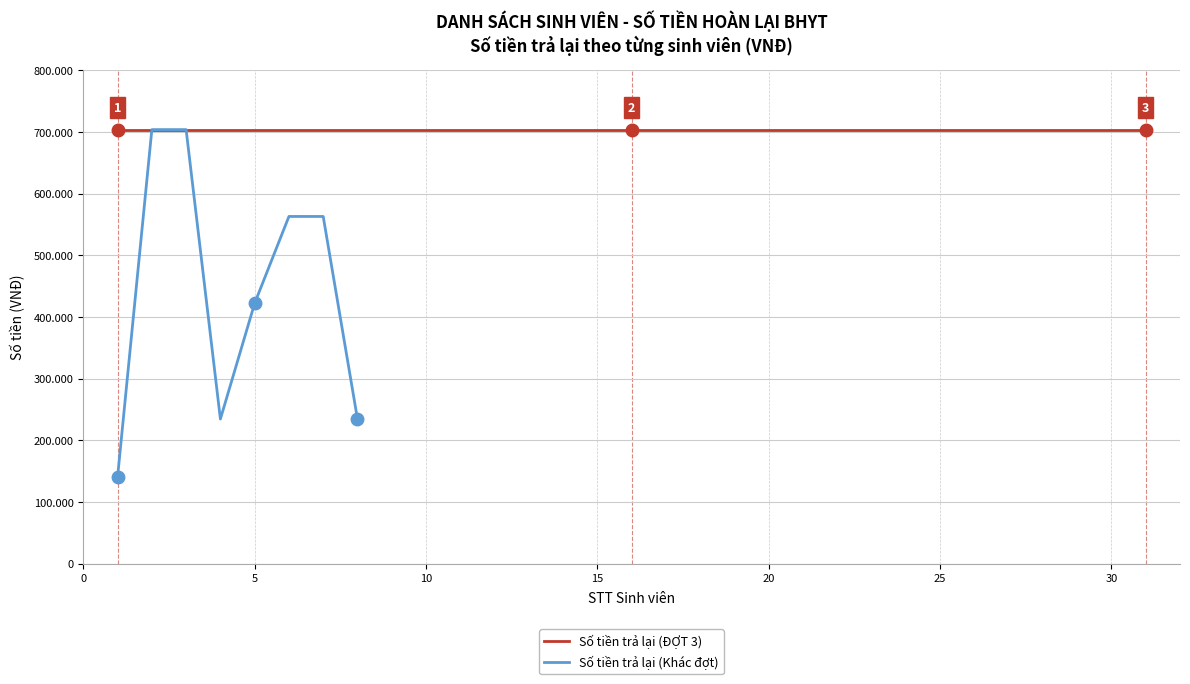

What is the difference between the maximum and second lowest values?

469350